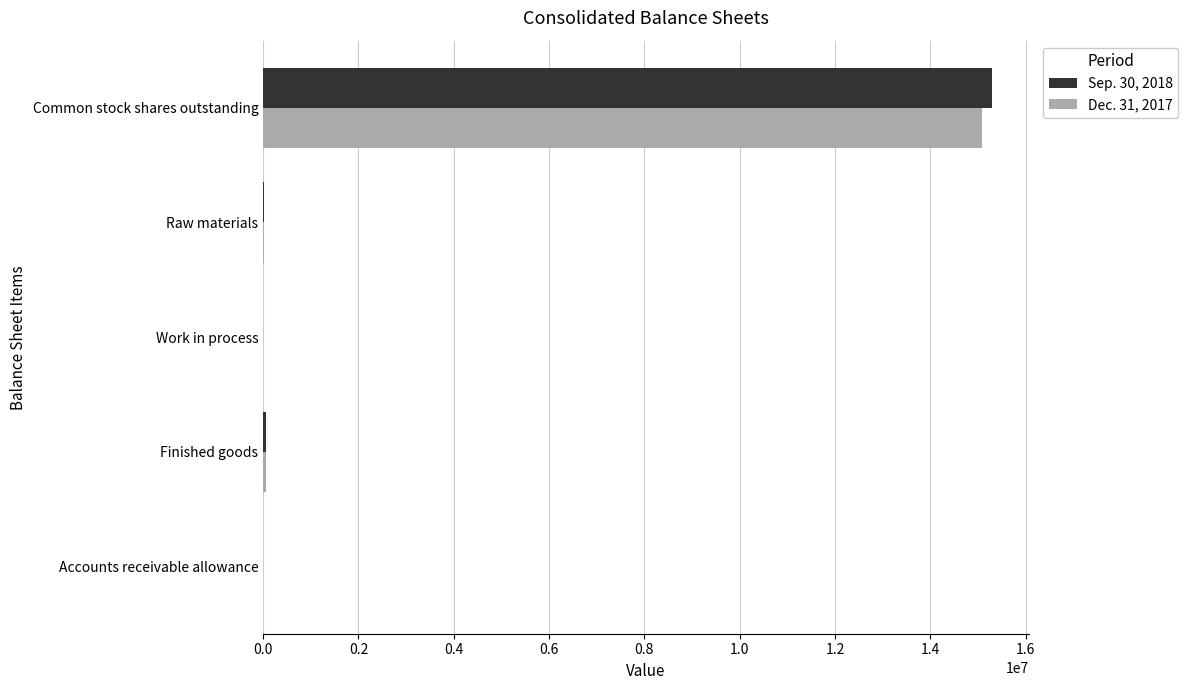

Which category has the highest value across all series?

Common stock shares outstanding